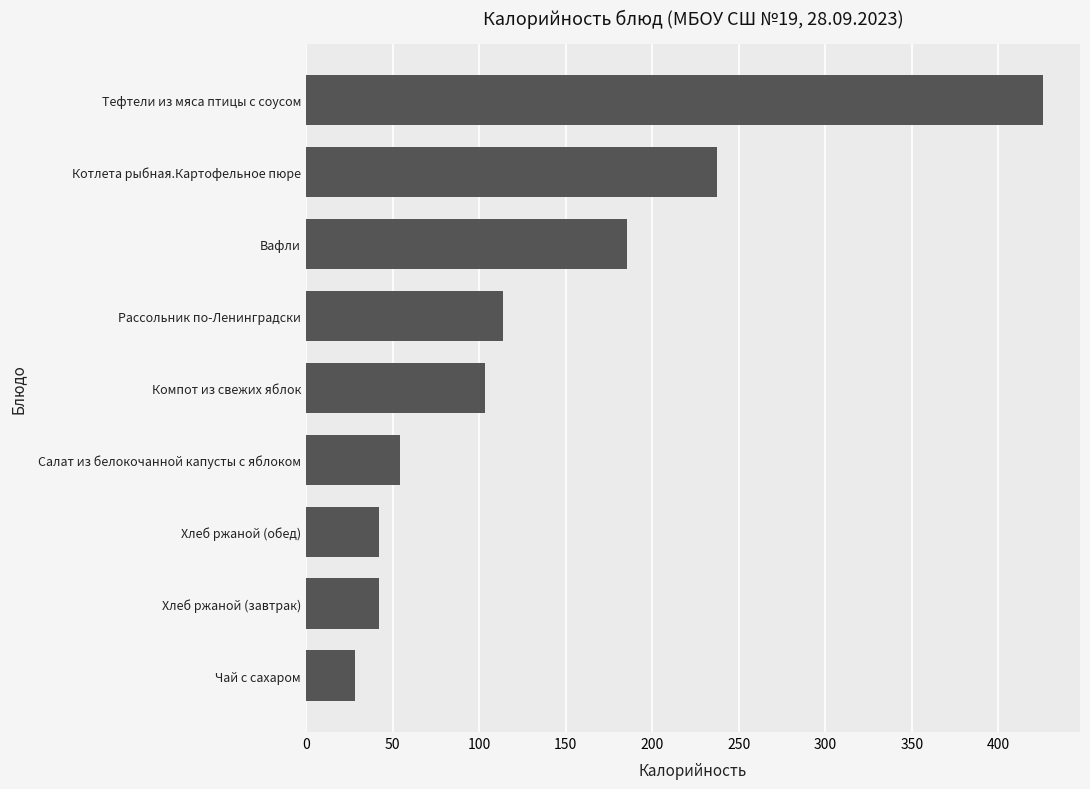

What is the sum of the values at Салат из белокочанной капусты с яблоком and Котлета рыбная.Картофельное пюре?

291.7